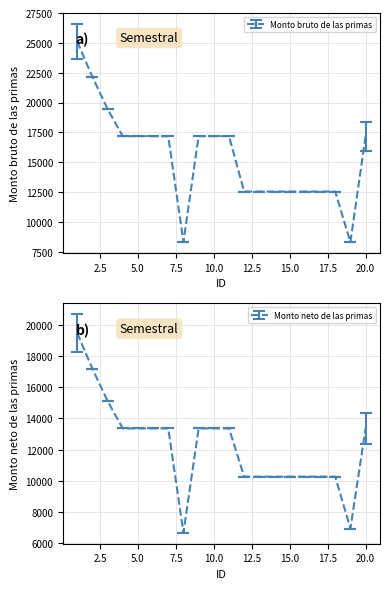

True or false: Monto neto de las primas and Monto bruto de las primas intersect in this chart.

False